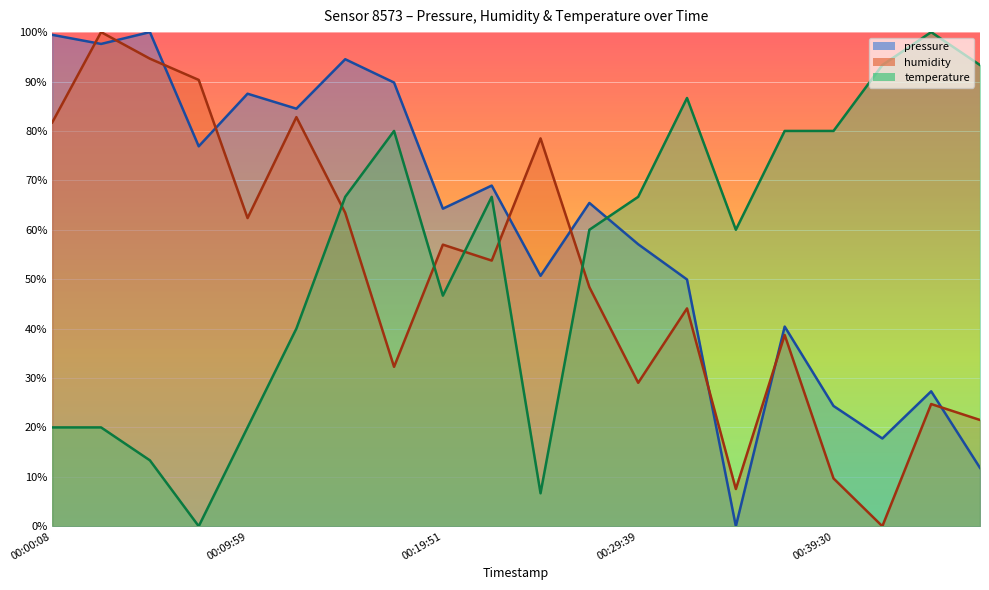

What is the value of the pressure point at the 6th from the left?

84.5